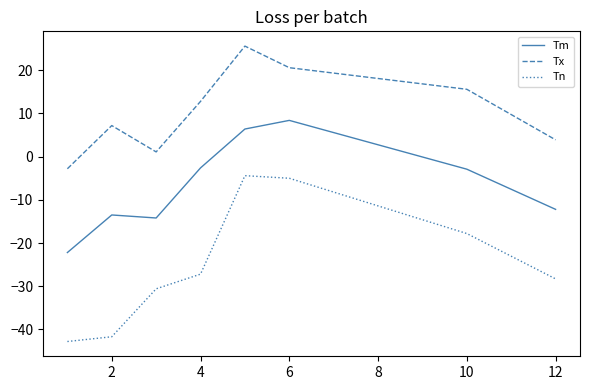

Rank the series by their maximum value, from lowest to highest.

Tn, Tm, Tx